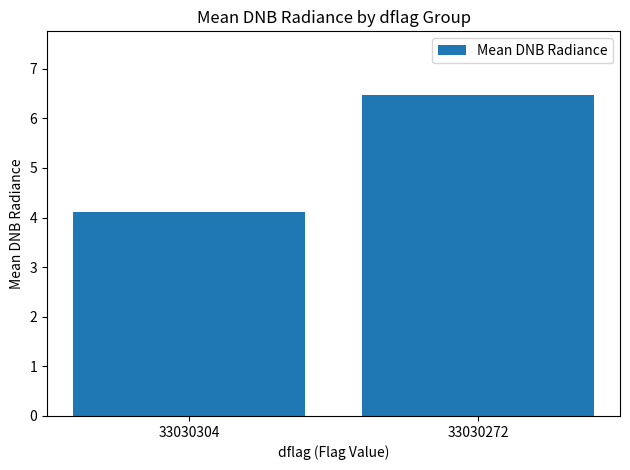

What is the maximum value shown in the chart?

6.5